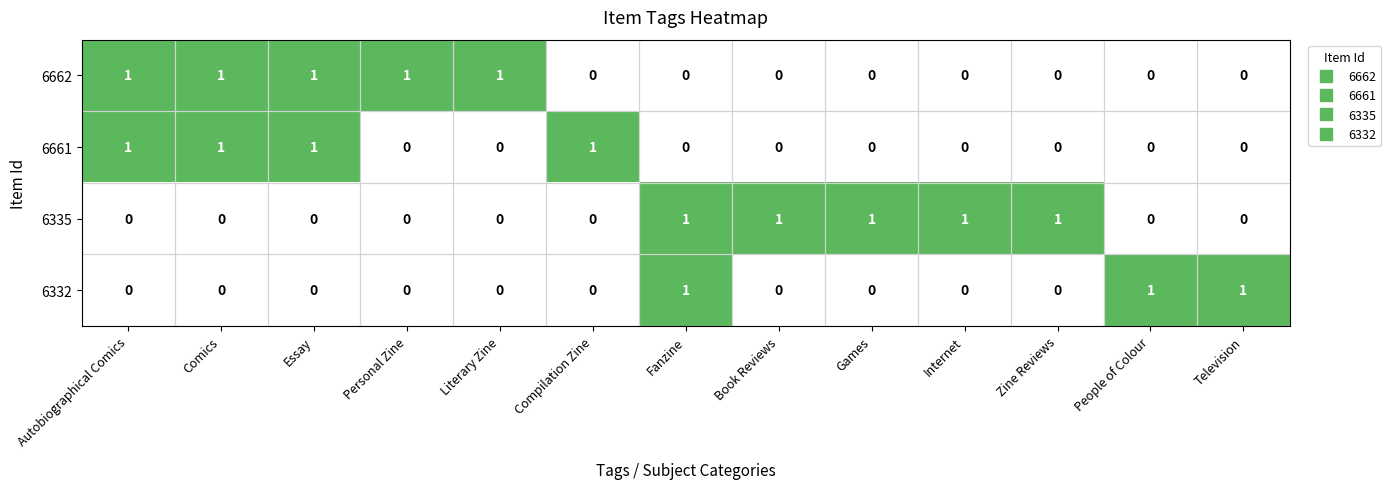

What is the sum of all 6662 values?

5